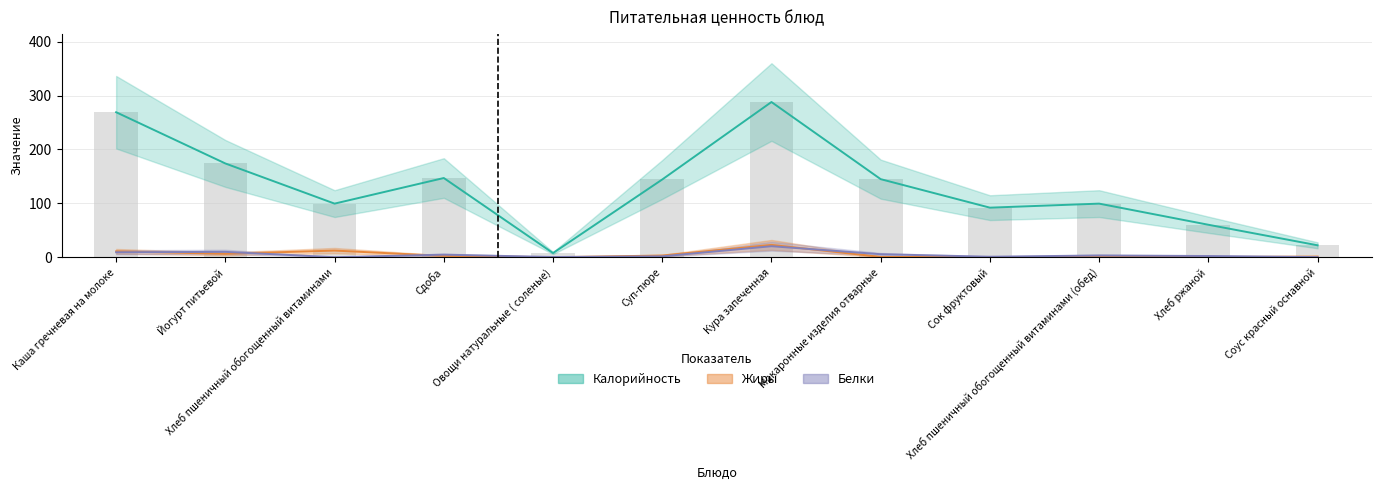

Between Соус красный оснавной and Макаронные изделия отварные, which is larger?

Макаронные изделия отварные